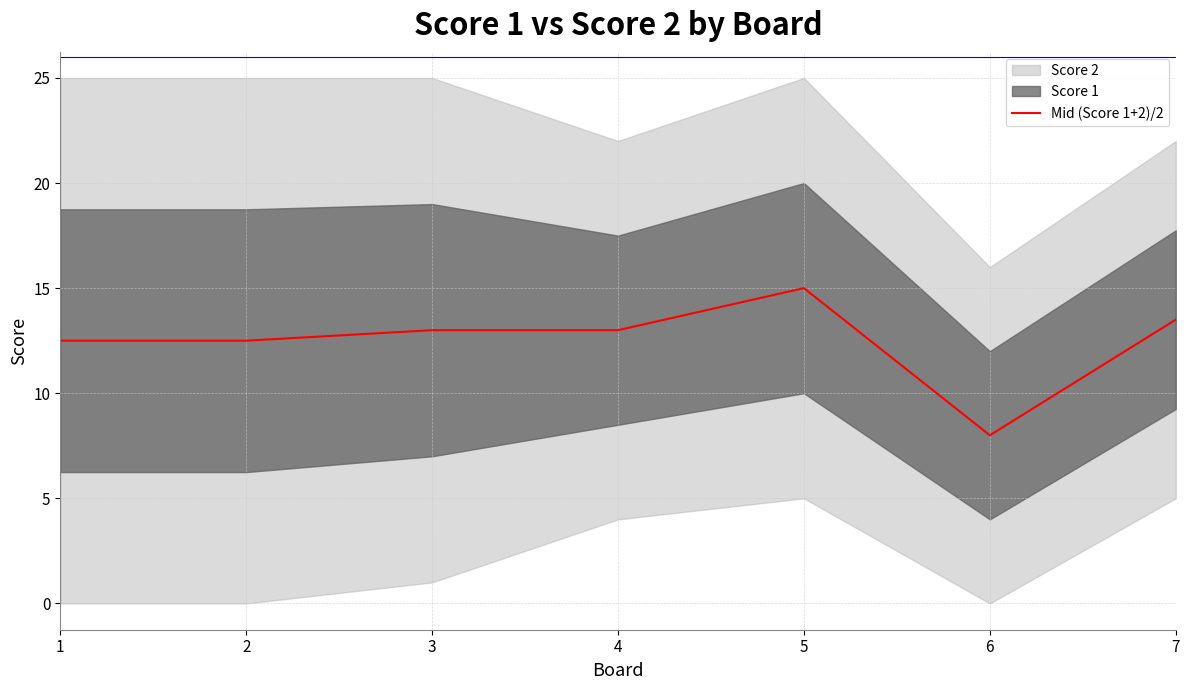

List the labels in order of value, largest first.

5, 7, 3, 4, 1, 2, 6